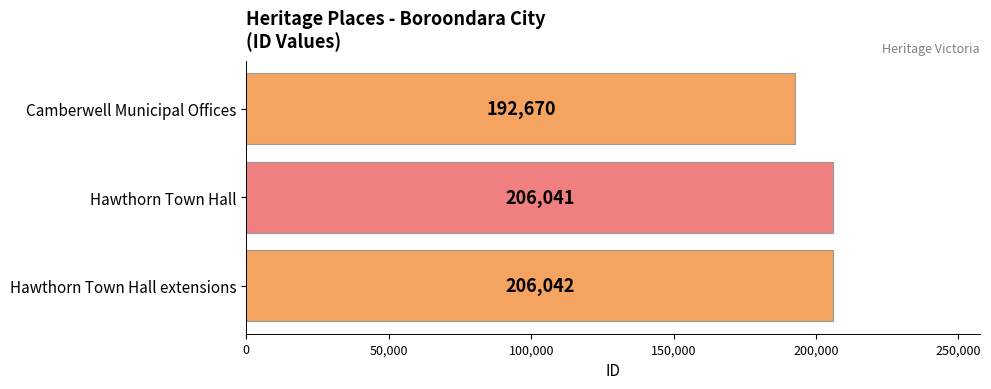

What position from the top is Camberwell Municipal Offices?

1